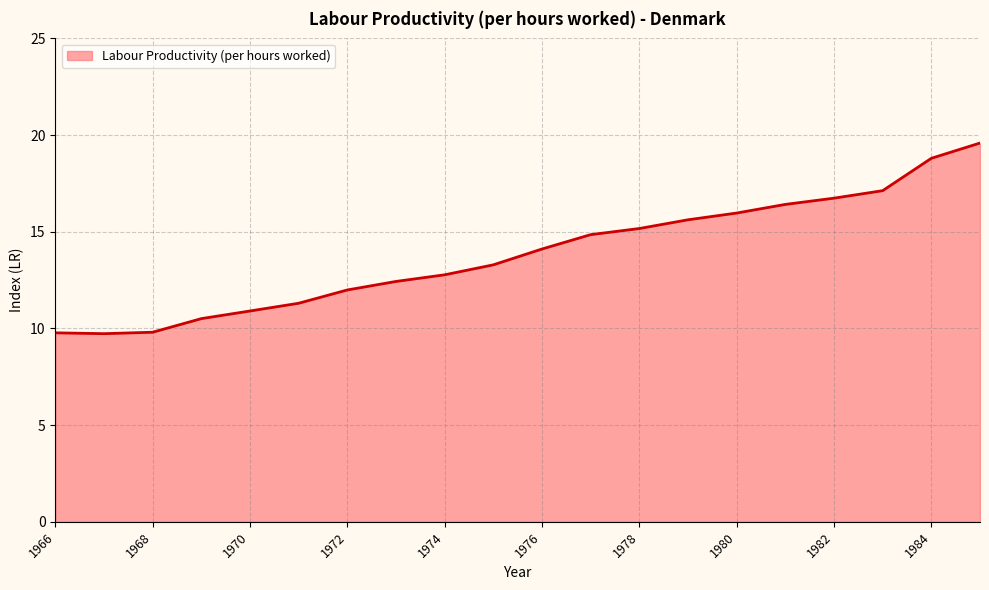

What is the change in value from 1976 to 1982?

+2.6